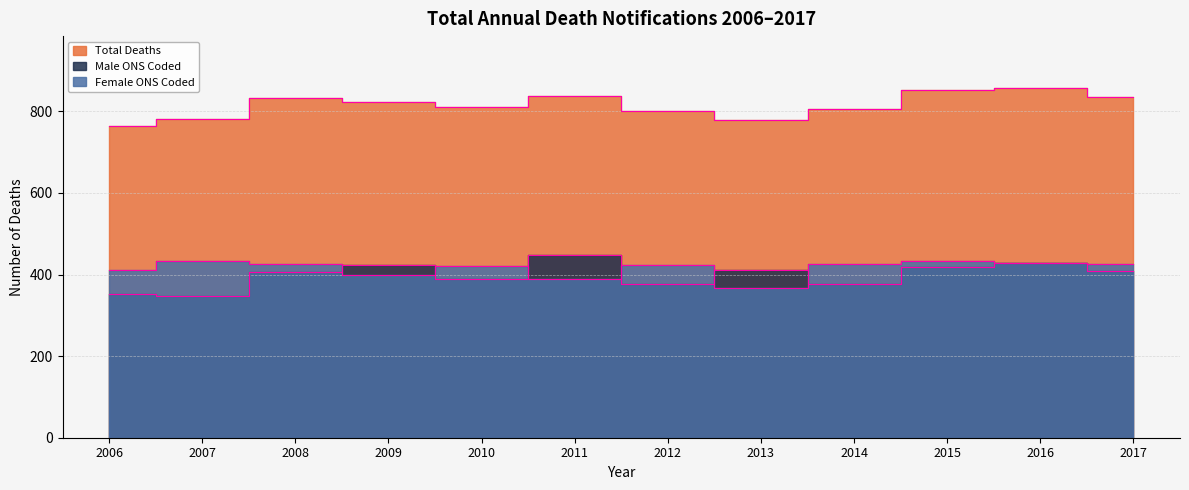

What value does the Male ONS Coded series have at 2012, to the nearest 10?

380